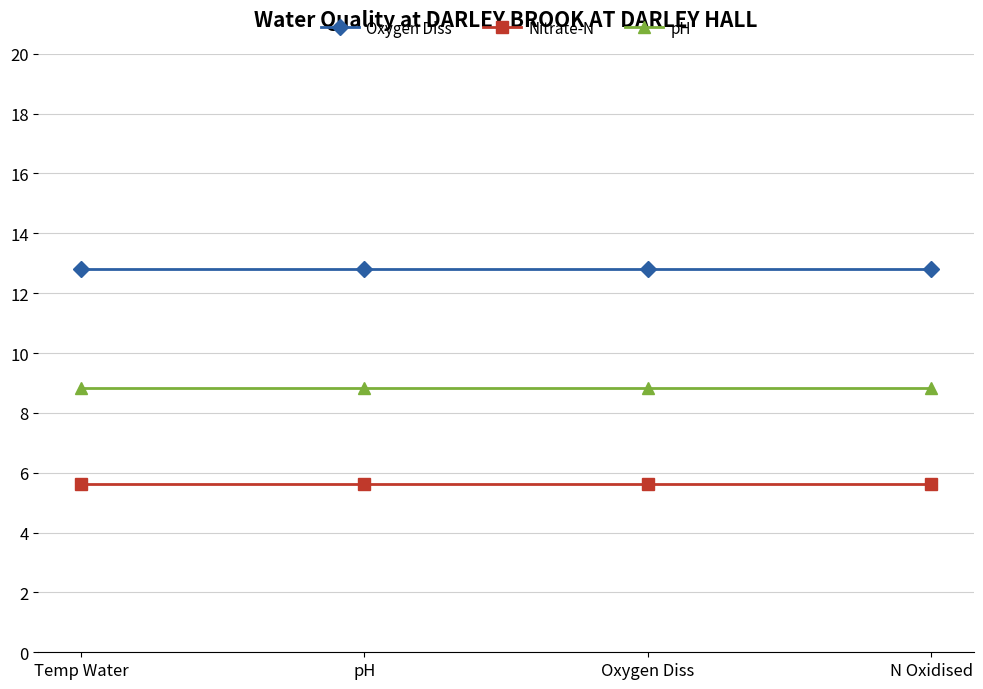

What is the approximate value of Nitrate-N at Temp Water?

5.6